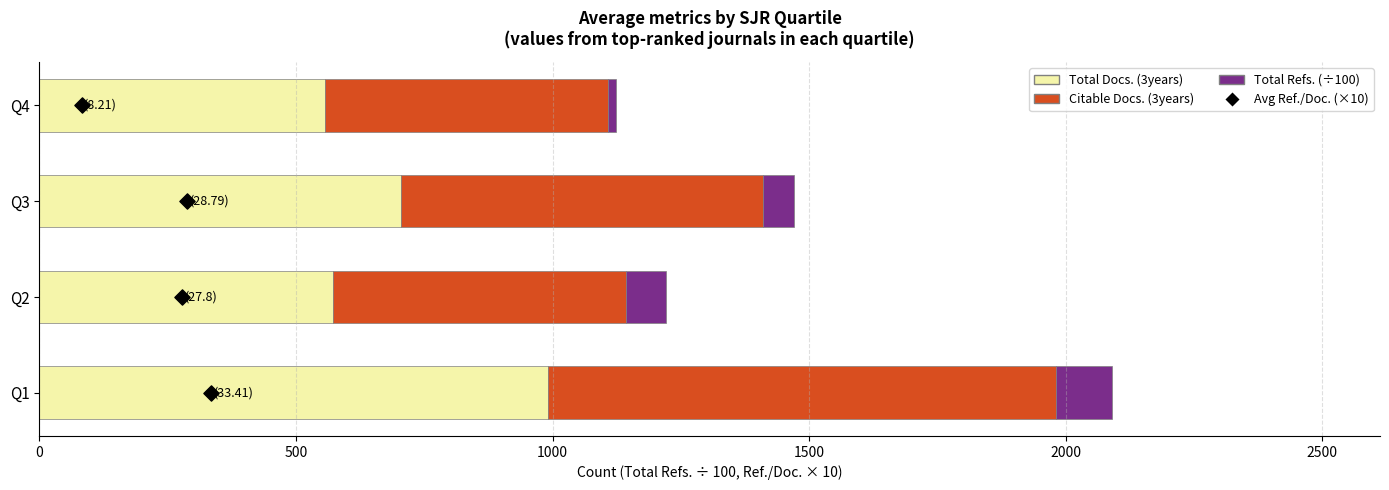

Which series reaches the minimum Y coordinate?

Avg Ref./Doc. (×10)